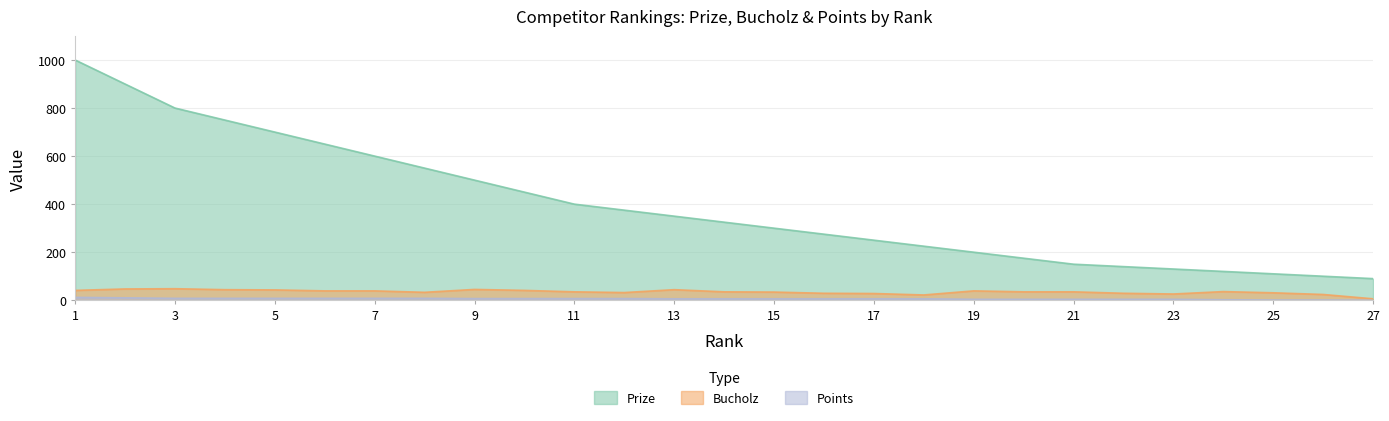

What value does the Prize series have at 10?

450